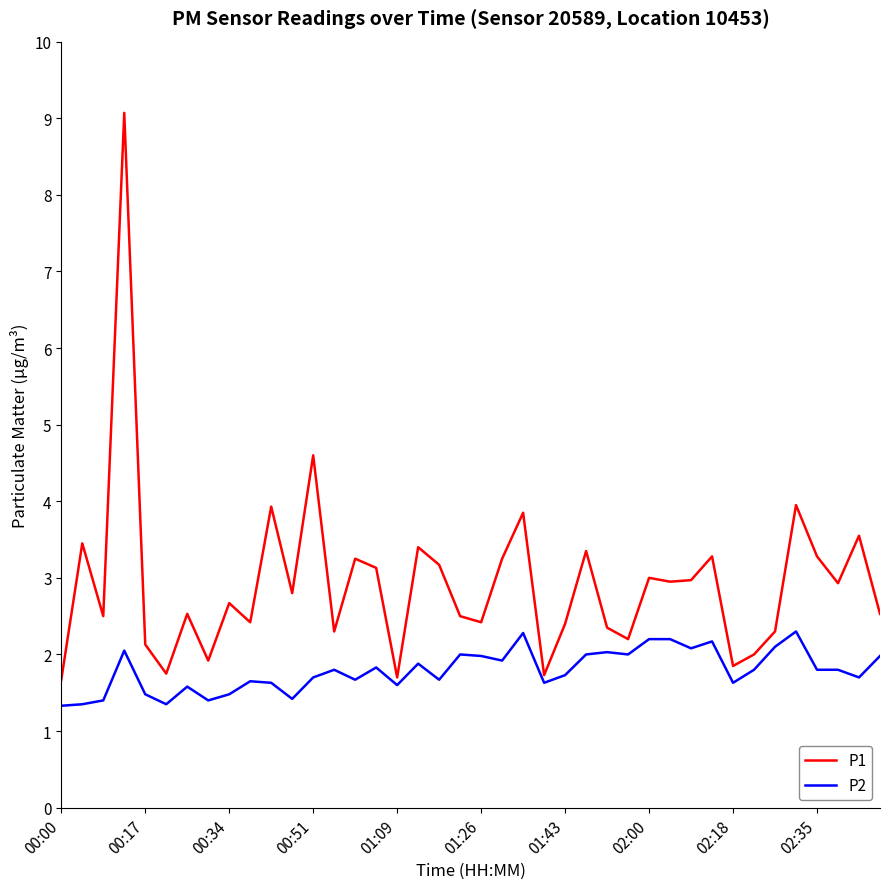

Rank the series by their average value, from highest to lowest.

P1, P2